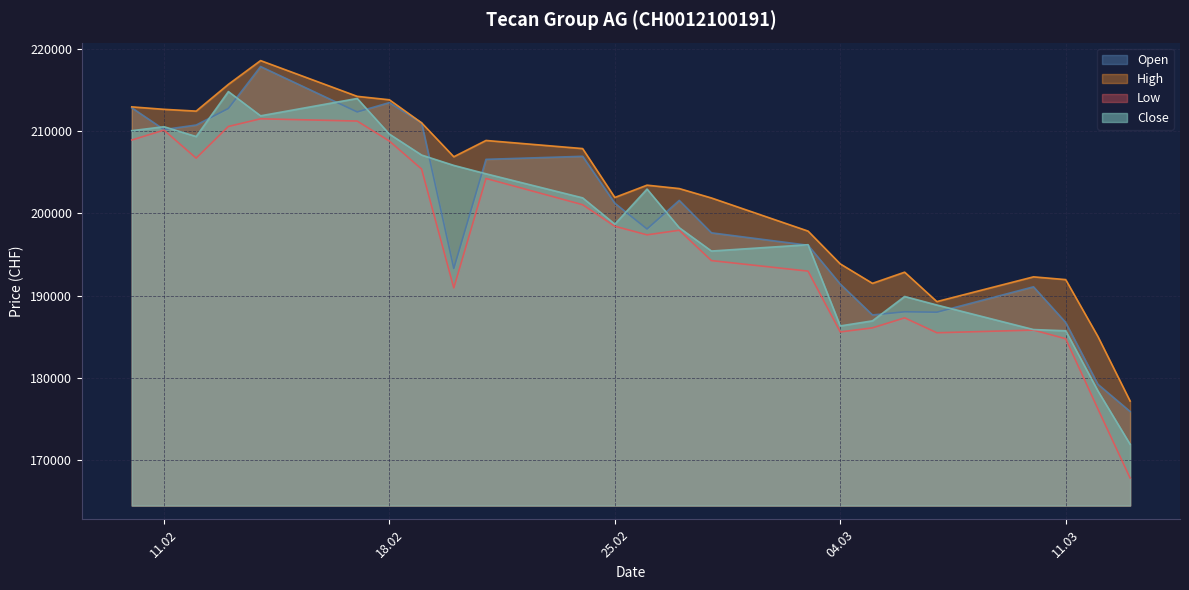

How many values in the Close series are below 201887?

12